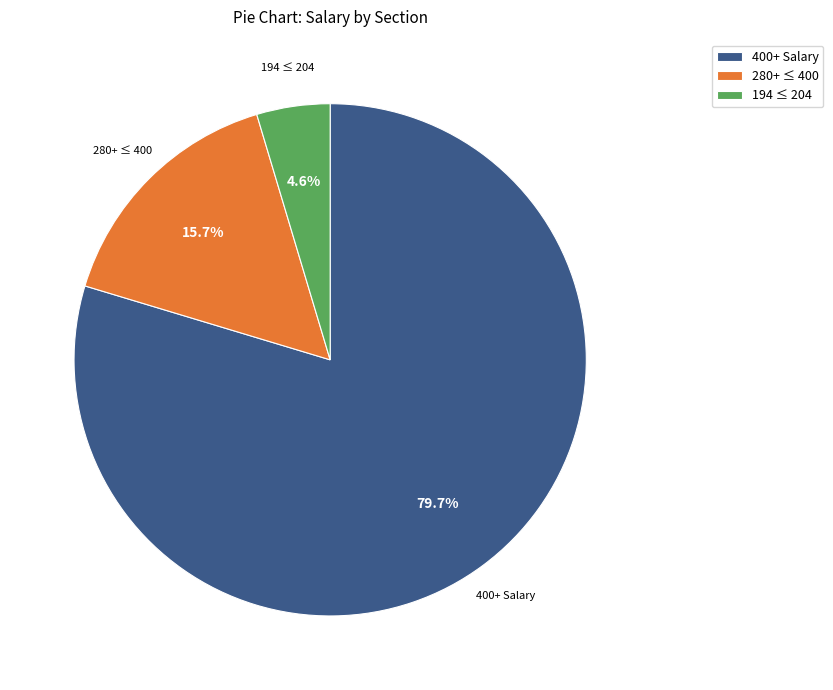

Rank the categories by value from highest to lowest.

400+ Salary, 280+ ≤ 400, 194 ≤ 204